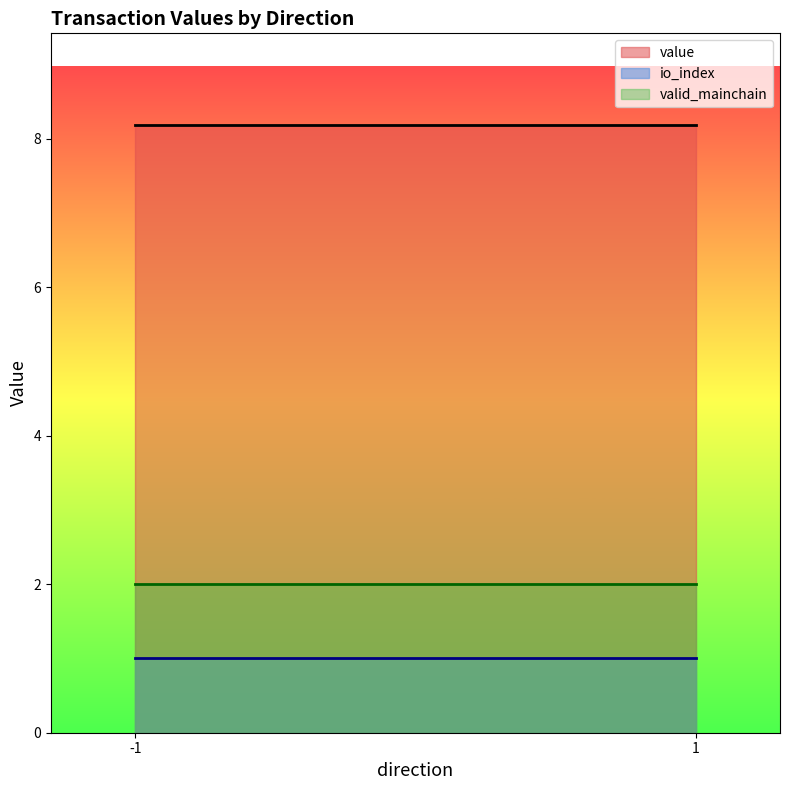

True or false: value has a value of 11.4 at 1.

False